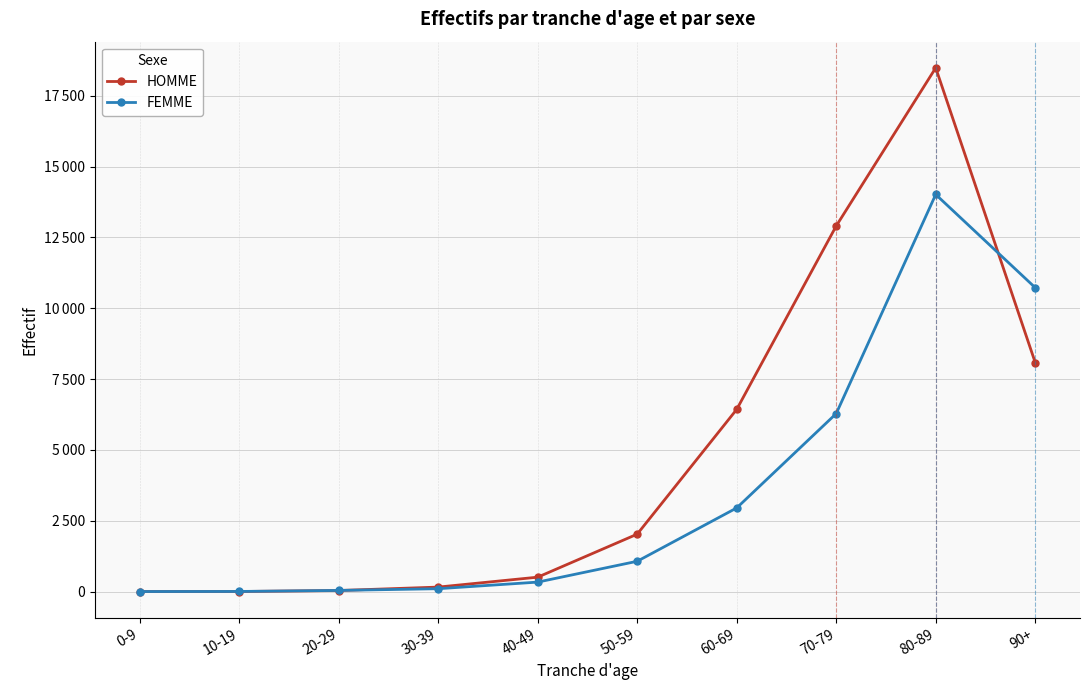

True or false: FEMME has a value of 42 at 20-29.

True